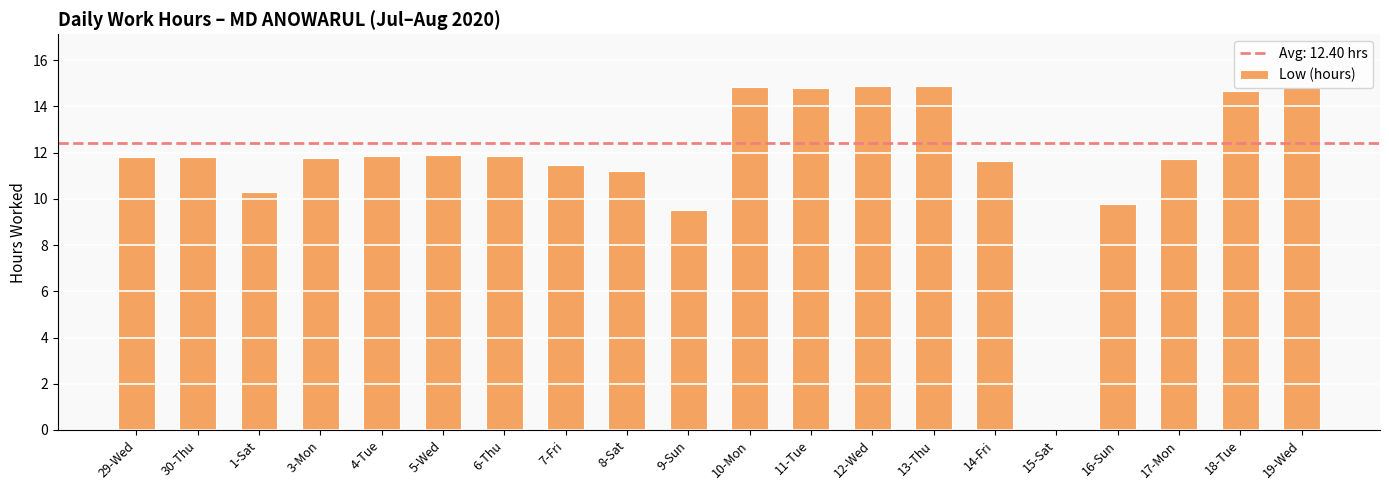

What is the maximum value shown in the chart?

14.9